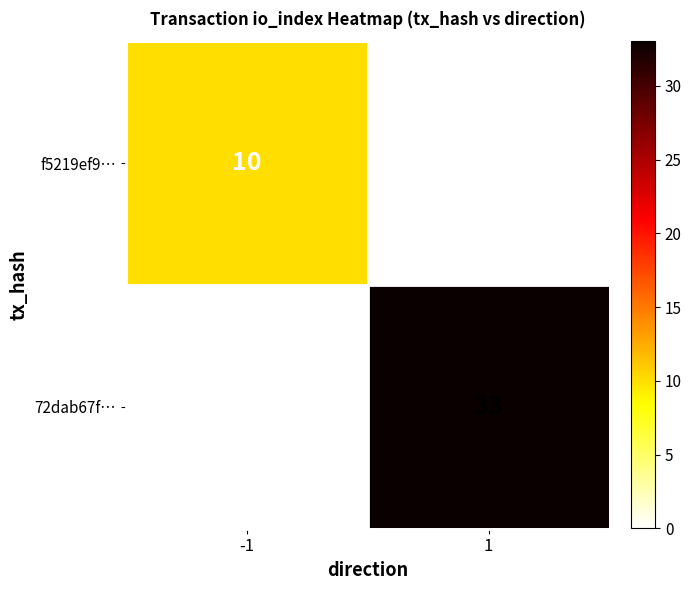

How many values in 72dab67f… are above zero?

1